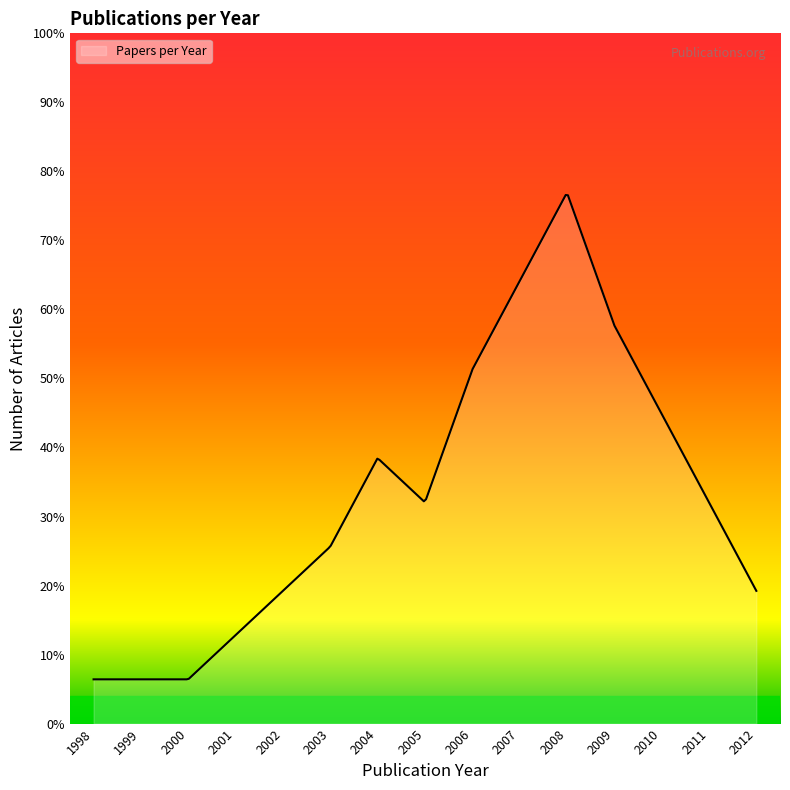

List the labels in order of value, smallest first.

1998, 1999, 2000, 2001, 2002, 2012, 2003, 2005, 2011, 2004, 2010, 2006, 2009, 2007, 2008